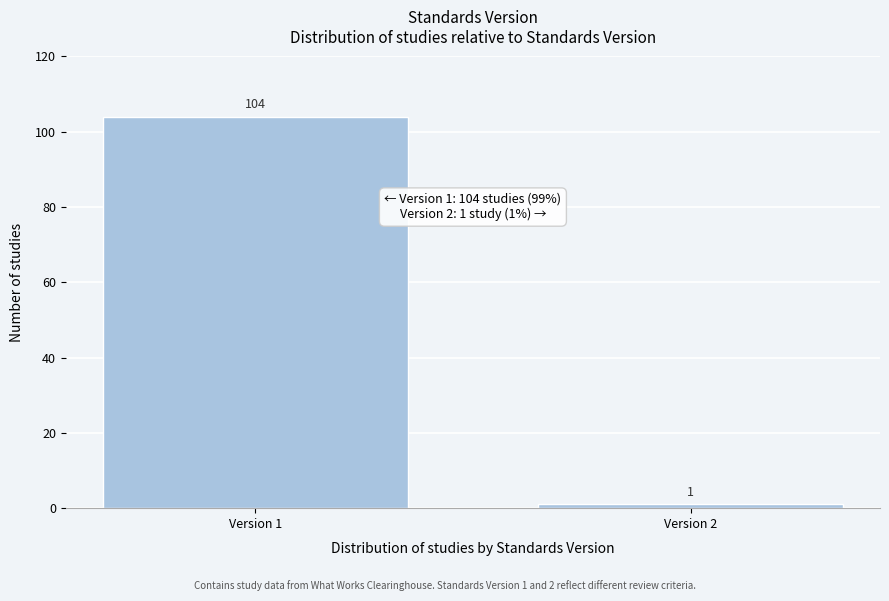

Reading left to right, transcribe all the data shown in this chart.

104	1